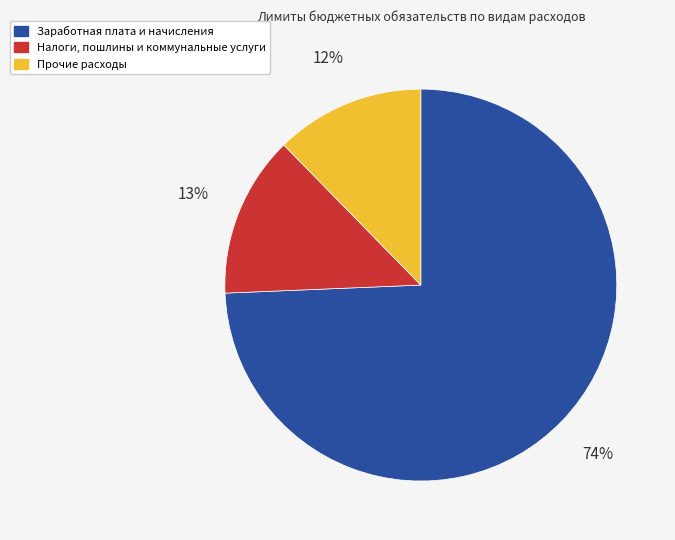

Is there any slice that represents more than half of the pie?

Yes